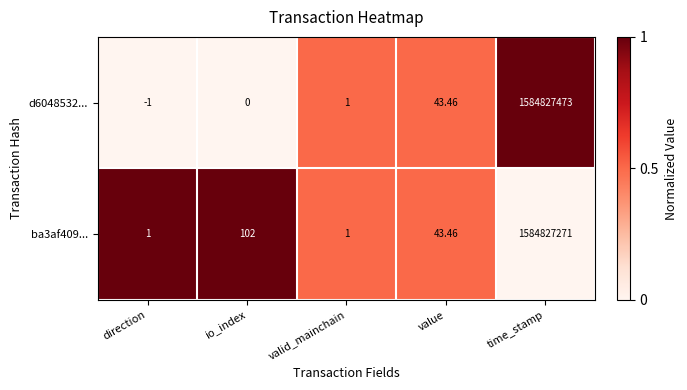

Is the value of d6048532... at time_stamp greater than the value of ba3af409... at valid_mainchain?

Yes